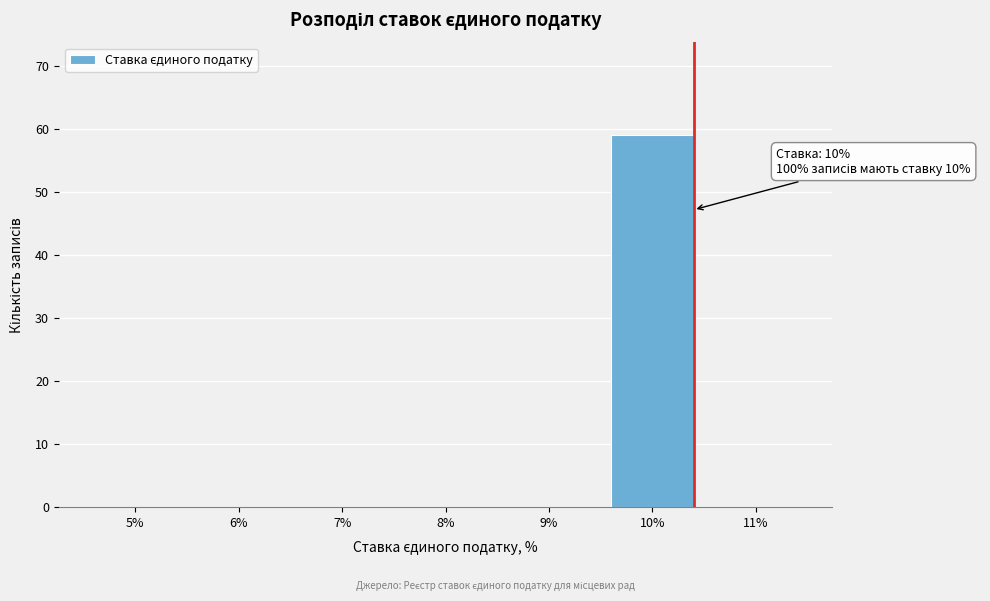

Reading left to right, transcribe all the data shown in this chart.

5%=0	6%=0	7%=0	8%=0	9%=0	10%=59	11%=0